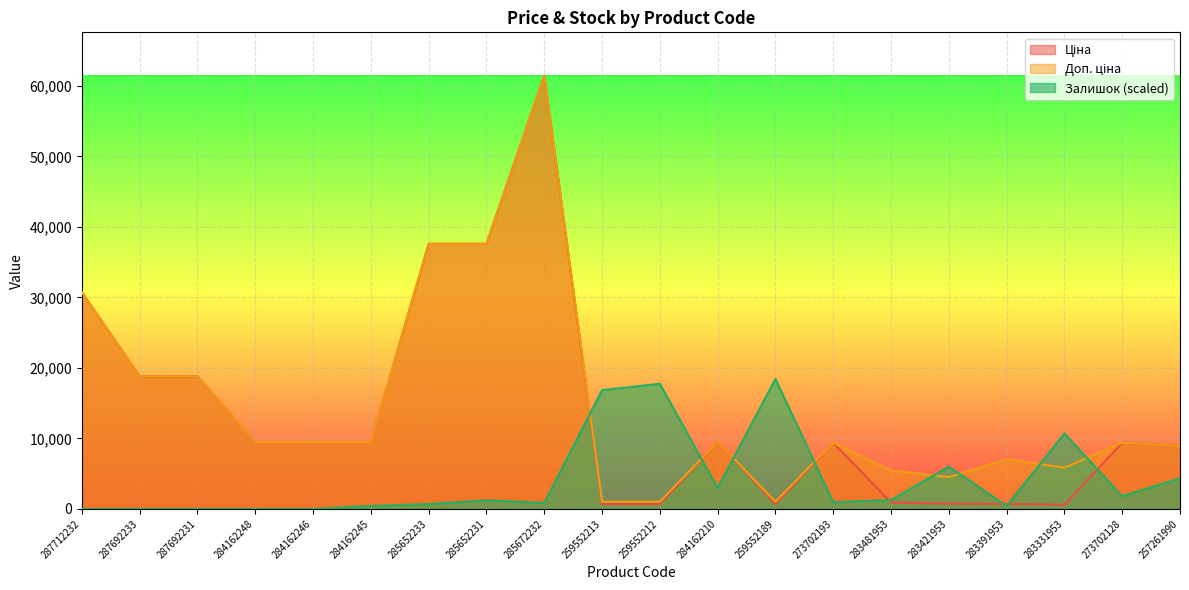

What is the maximum value shown in the chart?

61434.3